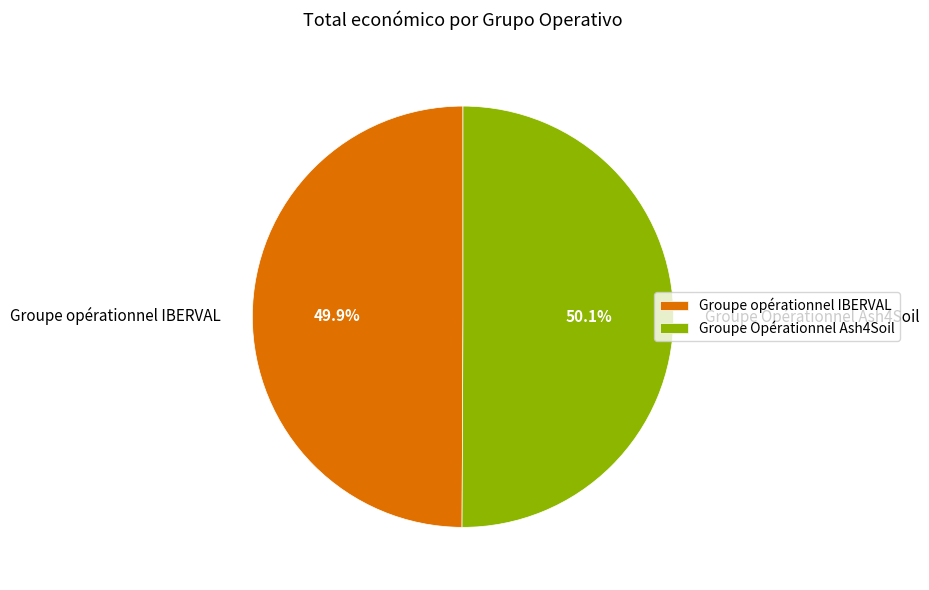

How many segments does this pie chart have?

2